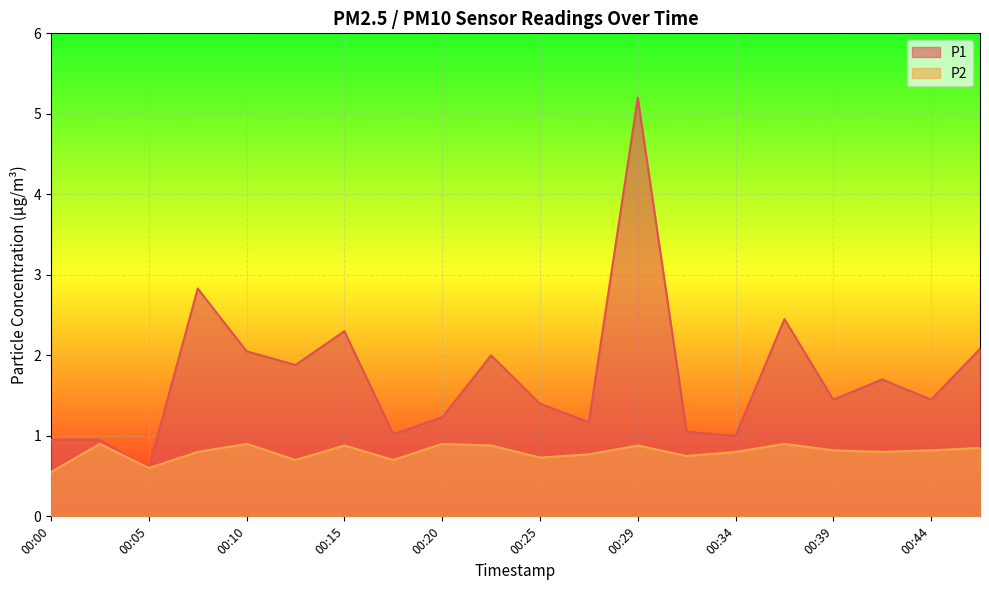

True or false: P1 and P2 cross at least once.

False